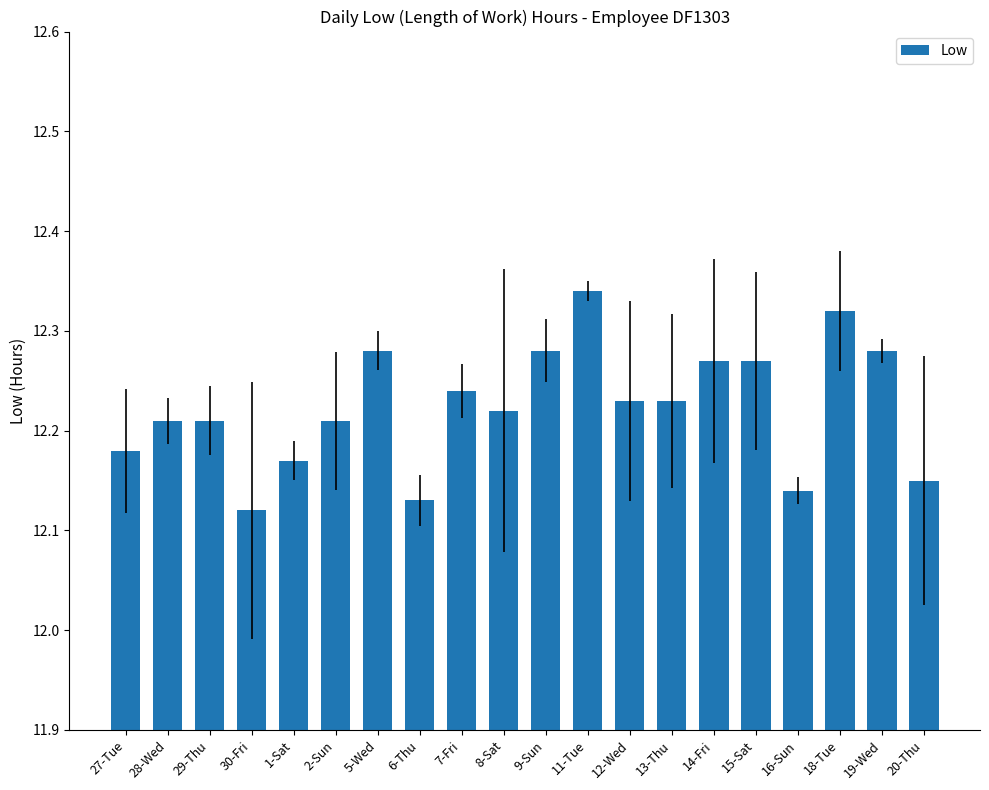

Which label corresponds to the largest value in the chart?

11-Tue